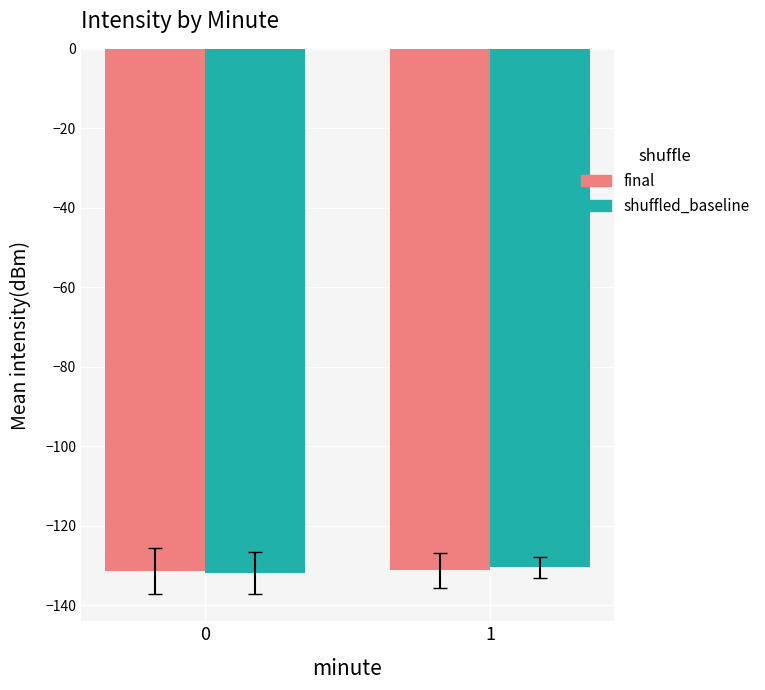

What is the sum of the final values at 0 and 1?

-262.6